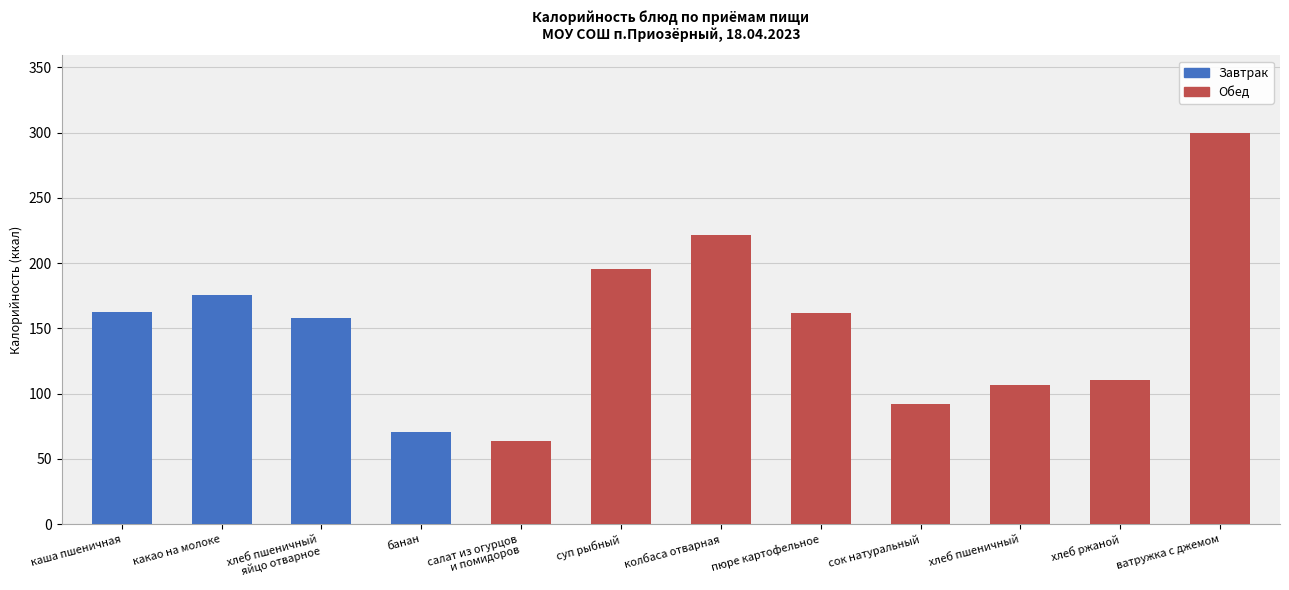

What is the change in value from хлеб пшеничный
яйцо отварное to колбаса отварная?

+63.6